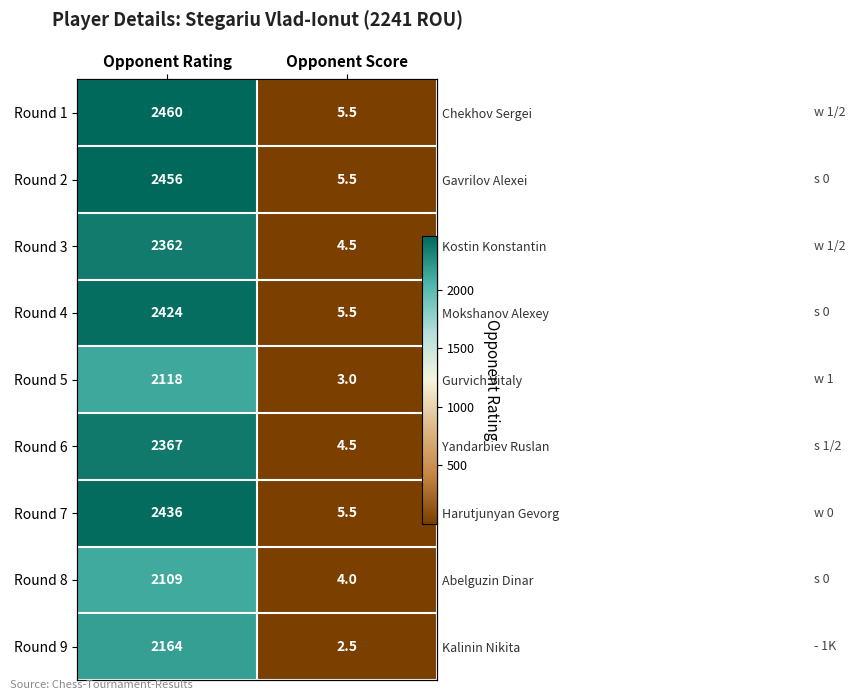

Which category has the highest value in the Round 1 series?

Opponent Rating